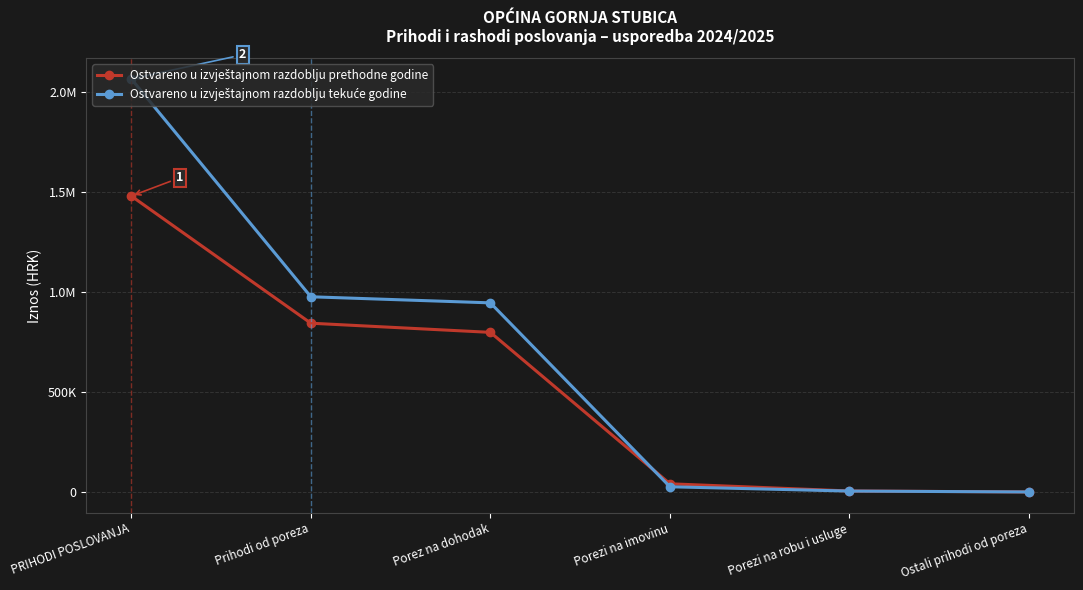

Is it true that Ostvareno u izvještajnom razdoblju prethodne godine equals 40900.3 at Porezi na imovinu?

True